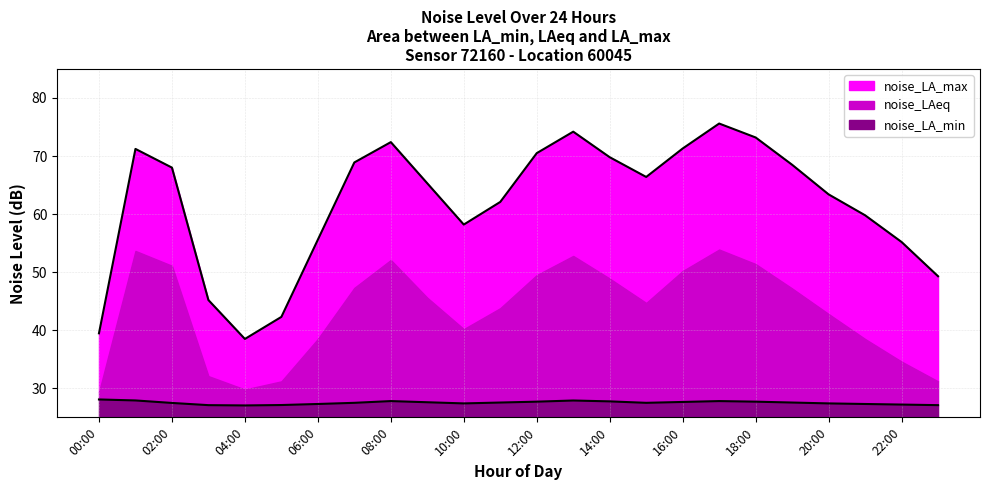

What is the difference between the maximum and minimum values in the noise_LA_max series?

37.1